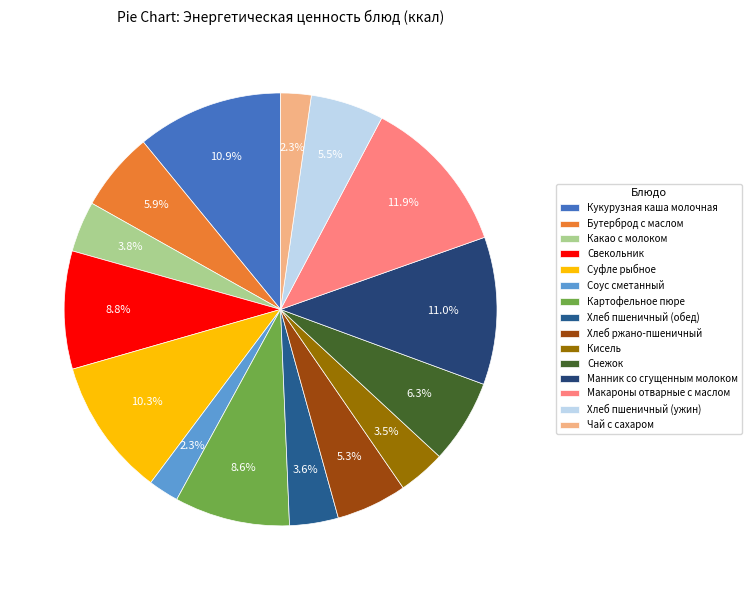

What is the smallest slice in the pie chart?

Соус сметанный